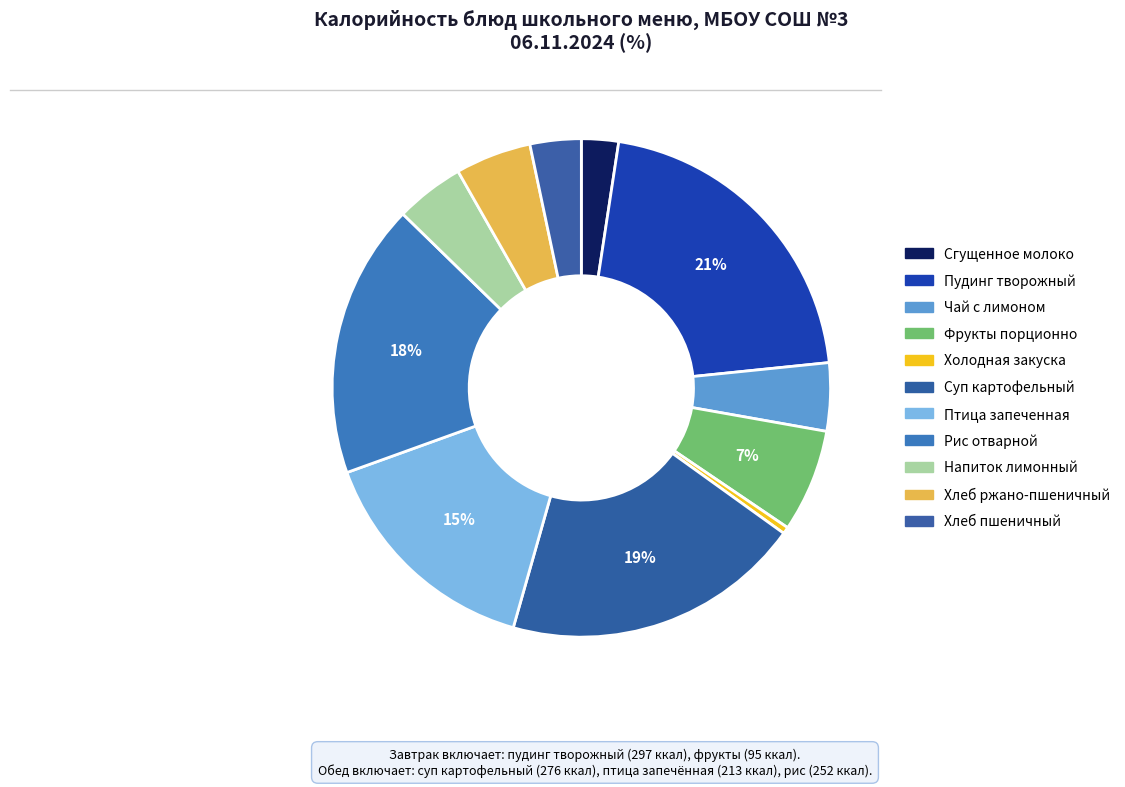

Count the number of slices in the pie.

11